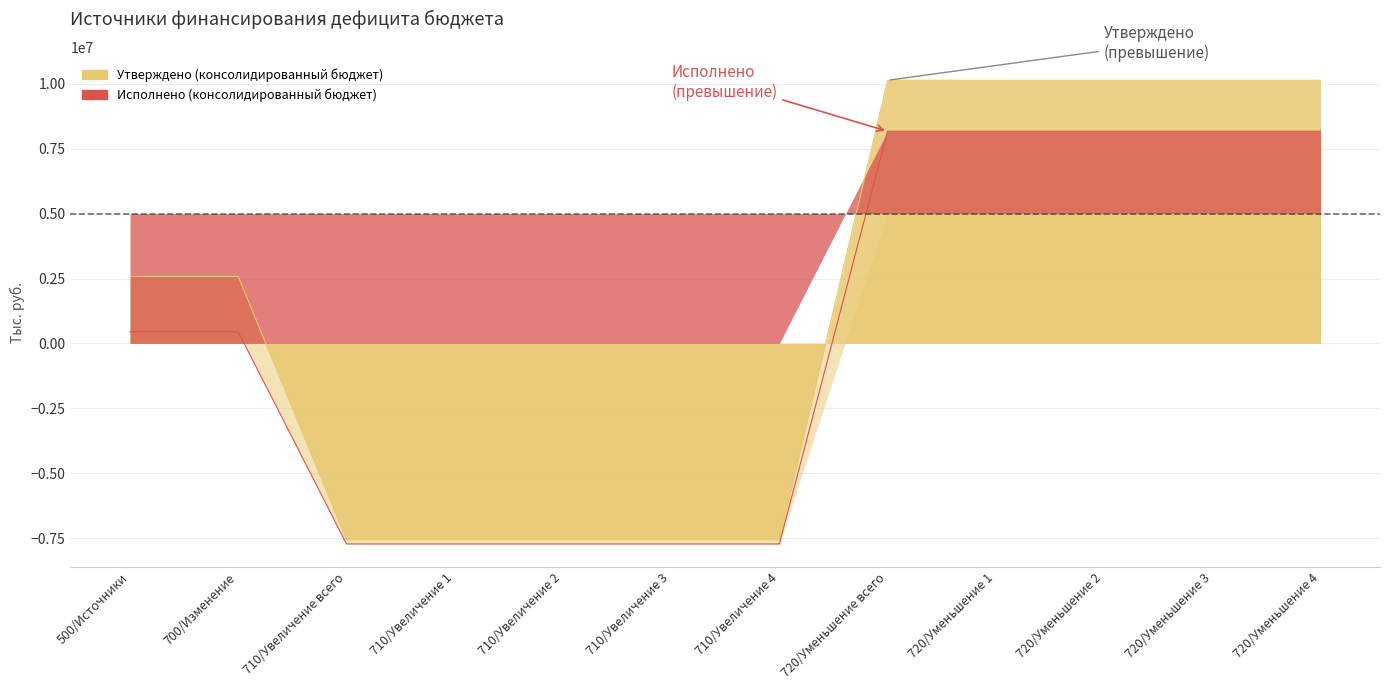

How many categories are shown in the chart?

12